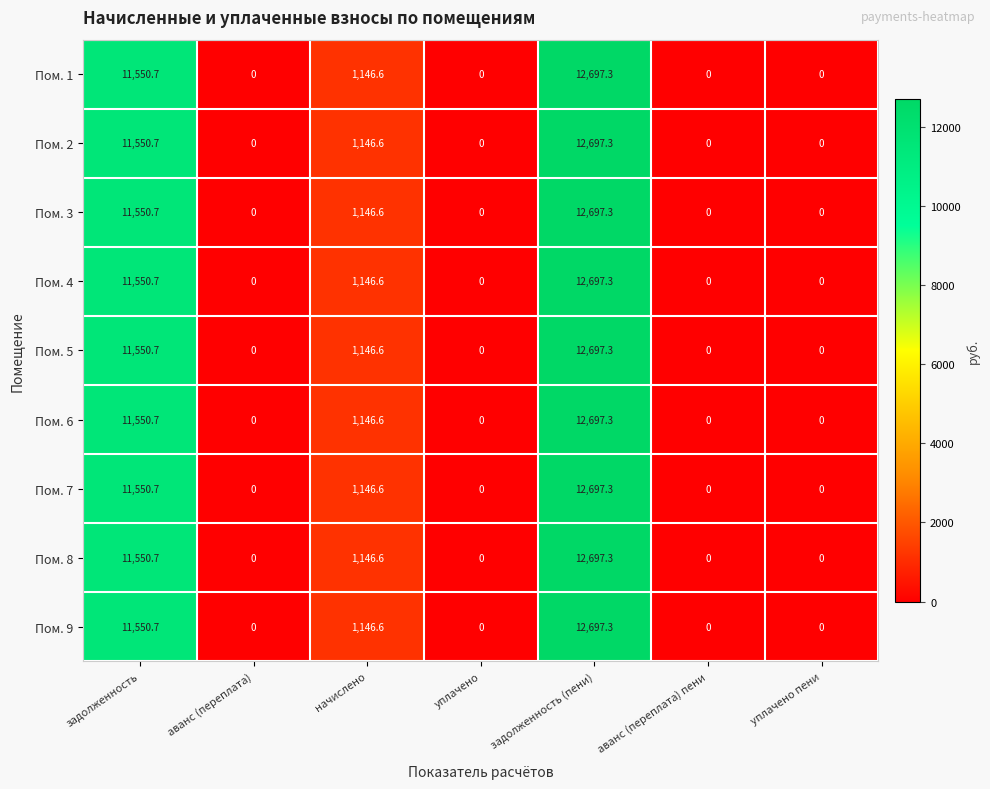

Is it true that Пом. 7 equals 0.0 at уплачено пени?

True